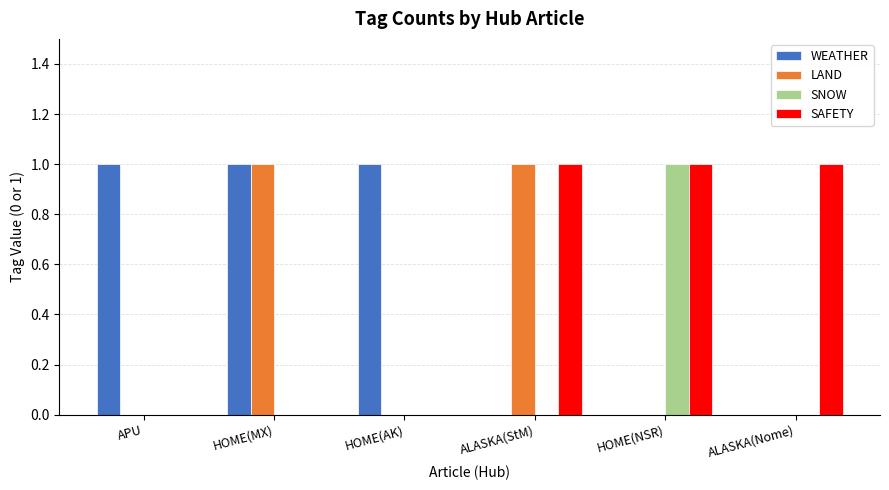

True or false: LAND has a value of -1 at HOME(NSR).

False